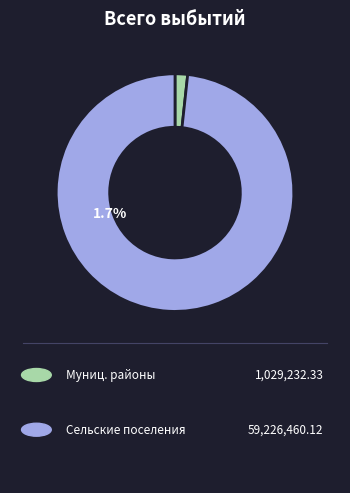

What is the change in value from бюджеты муниципальных районов to бюджеты сельских поселений?

+58197227.8